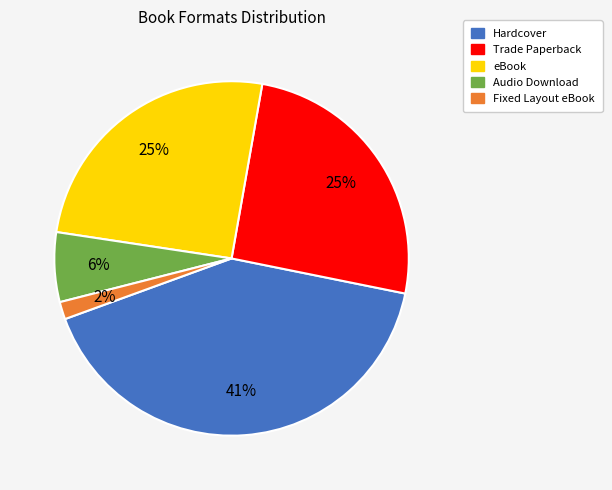

Is there any slice that represents more than half of the pie?

No